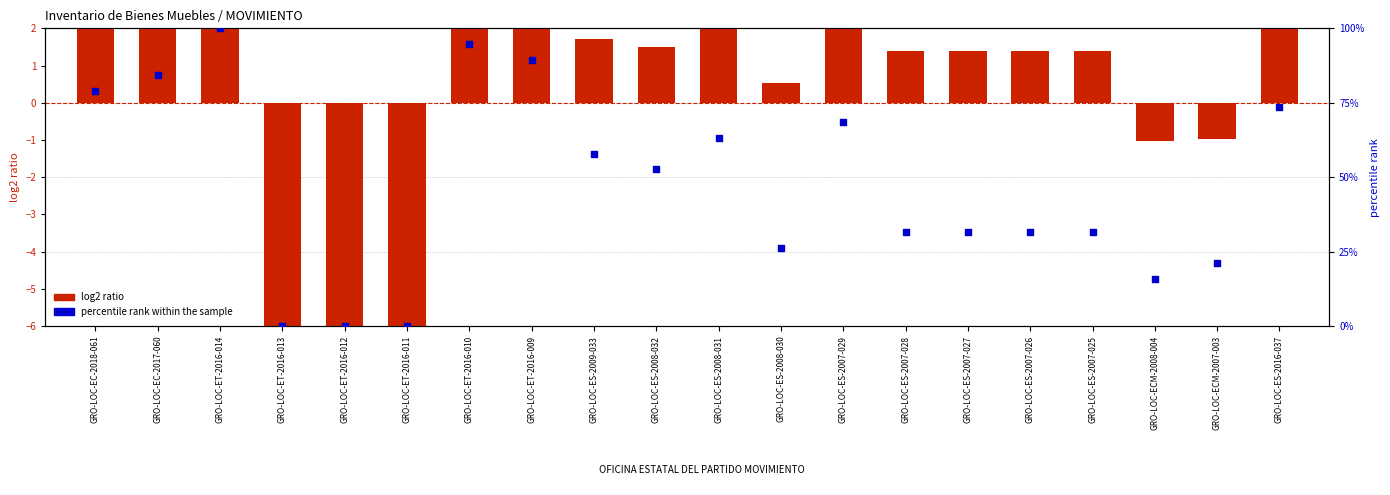

What is the total value across all series at GRO-LOC-ECM-2008-004?

14.8